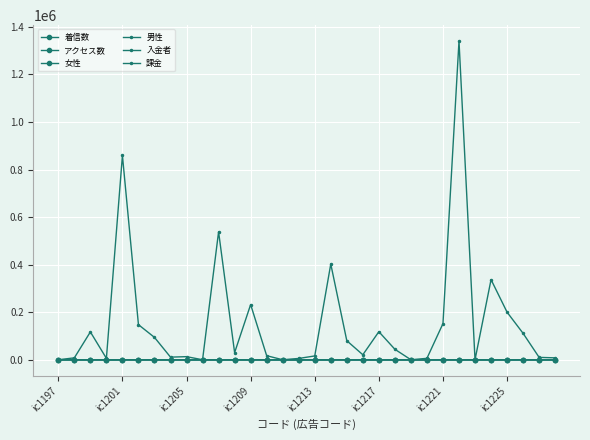

List the series in order of their peak value, lowest first.

女性, 入金者, 男性, アクセス数, 着信数, 課金